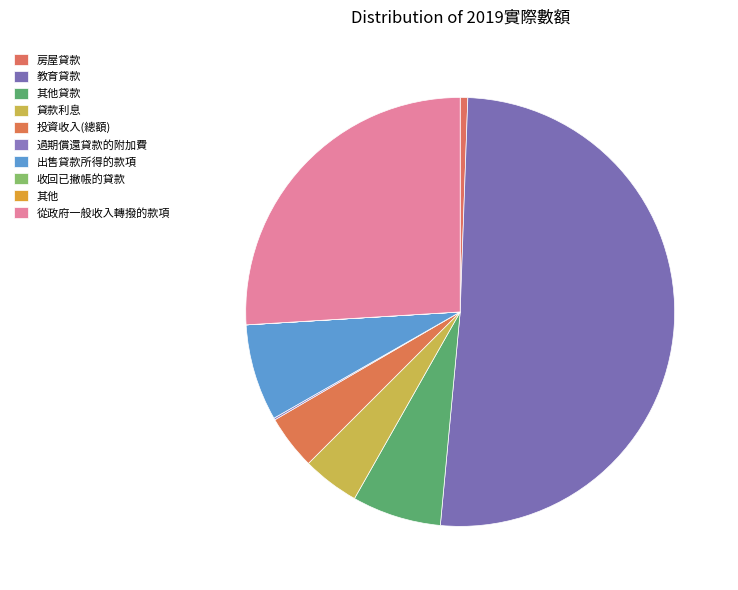

To the nearest percent, what is the average slice percentage?

10%